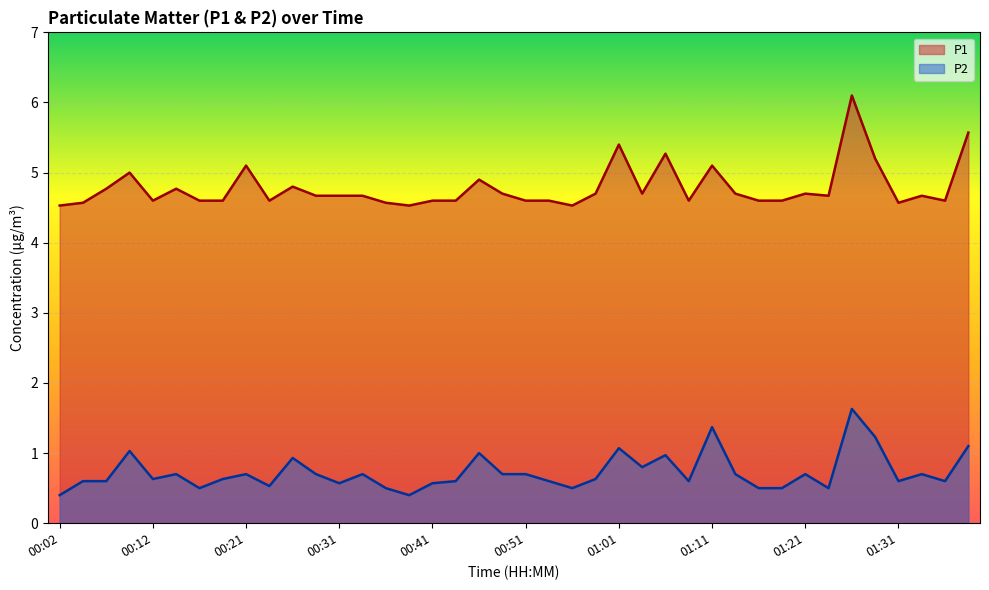

Read the P1 value at 01:26.

6.1